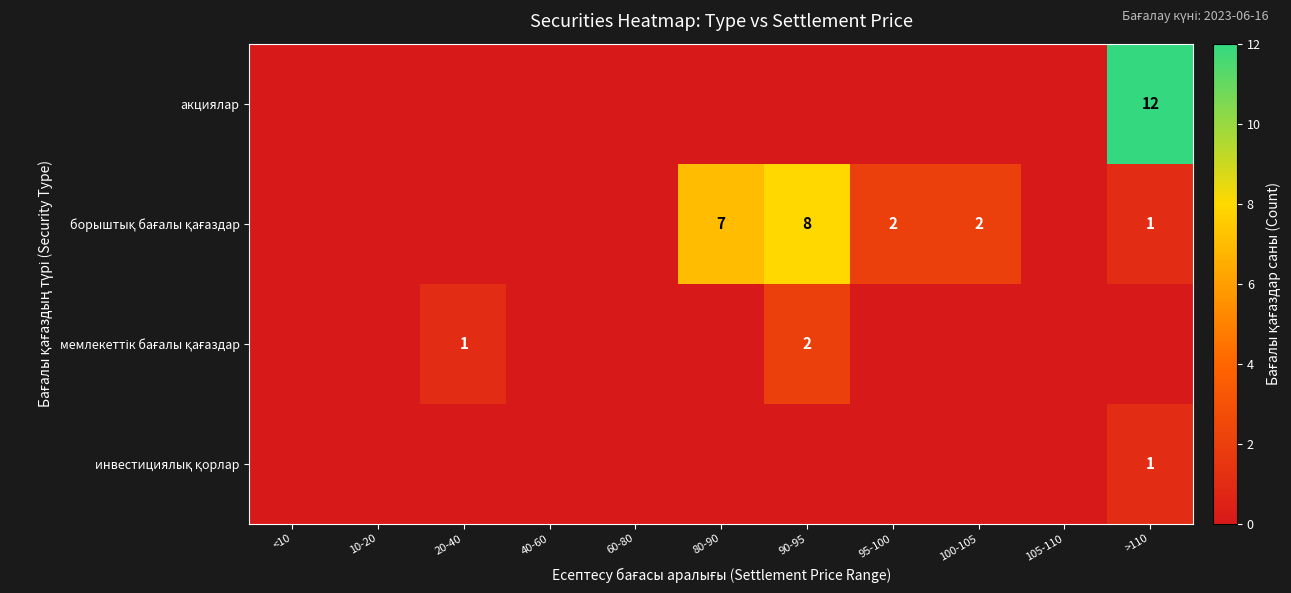

How many distinct data groups are displayed?

4